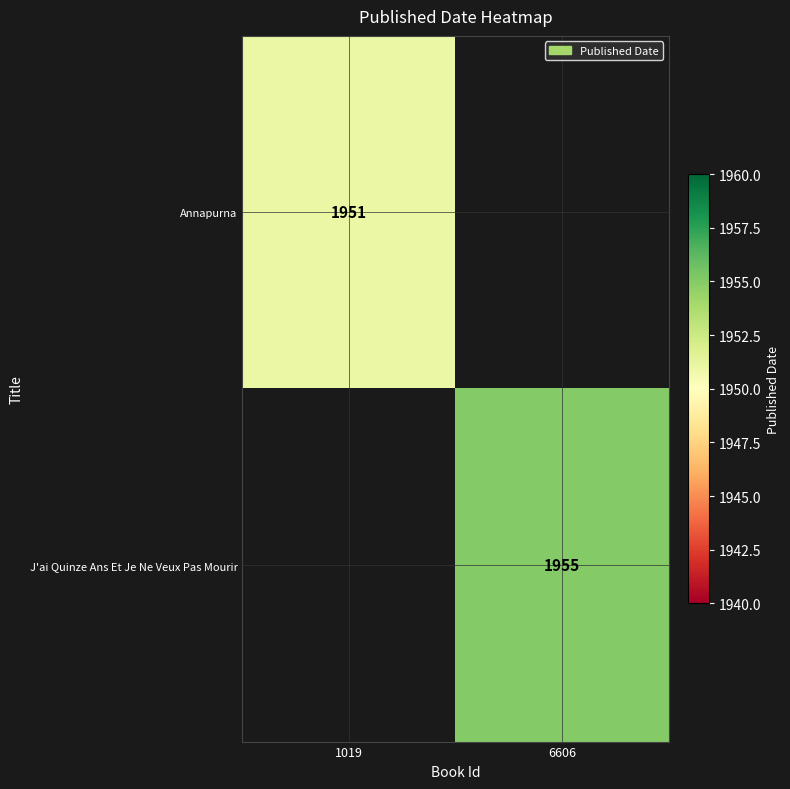

The J'ai Quinze Ans Et Je Ne Veux Pas Mourir series shows 610 at 6606. True or false?

False